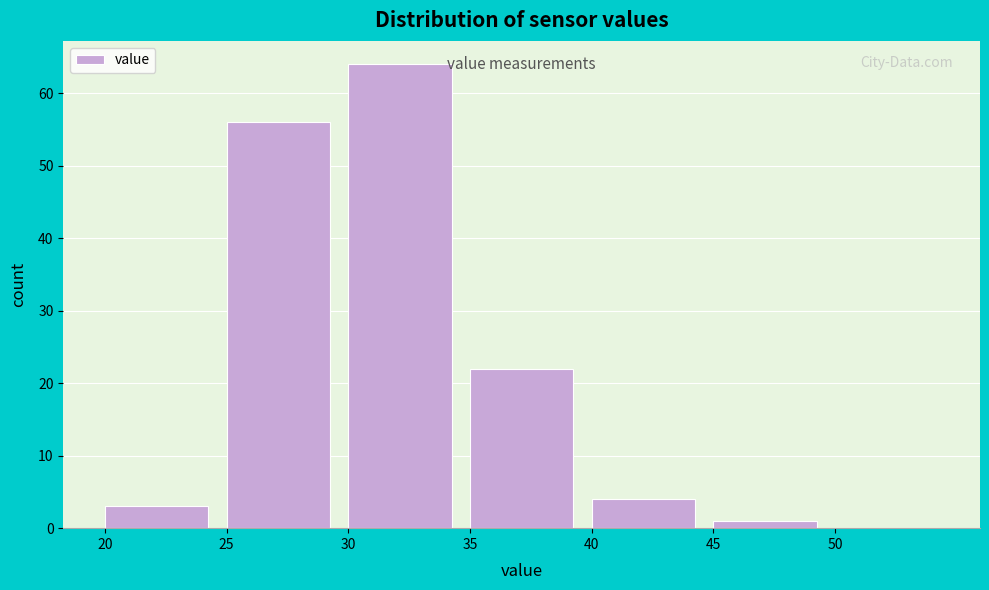

How tall is the bar that spans 25 to 30 on the x-axis? The values are not printed on the chart, so give them approximately, as read against the axis.

56